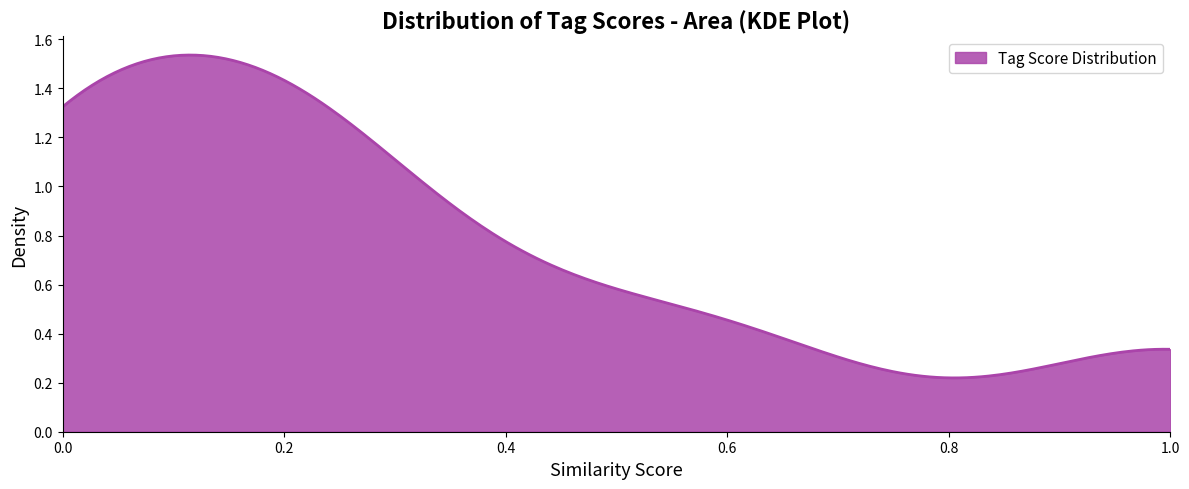

Count the number of data series in this chart.

1